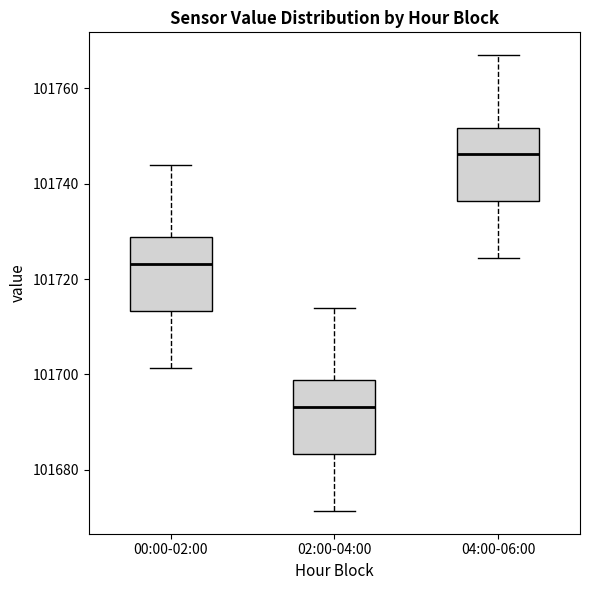

Which box's median line is the highest?

04:00-06:00